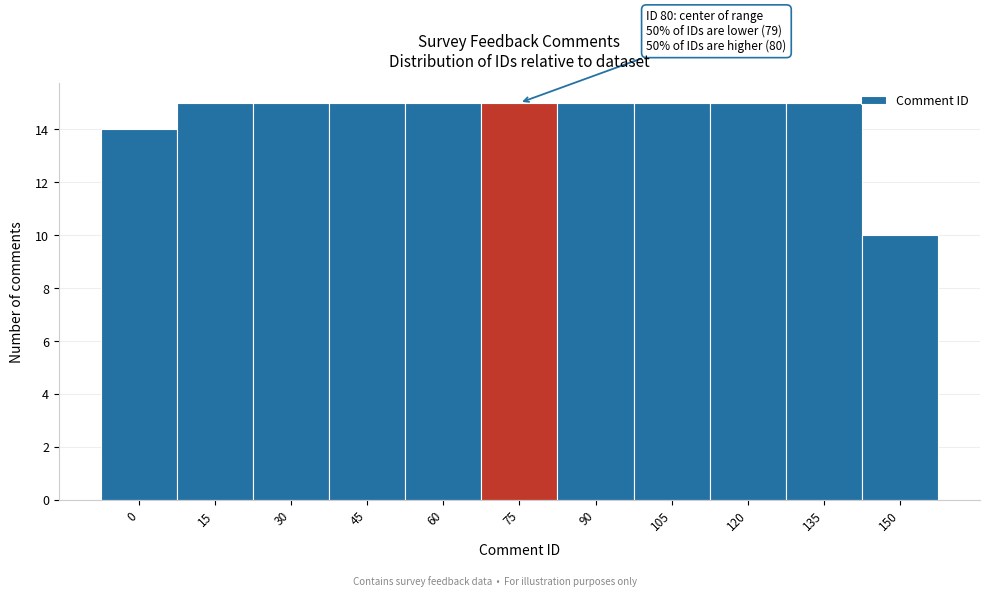

Reading right to left, extract all data points from this chart.

10	15	15	15	15	15	15	15	15	15	14